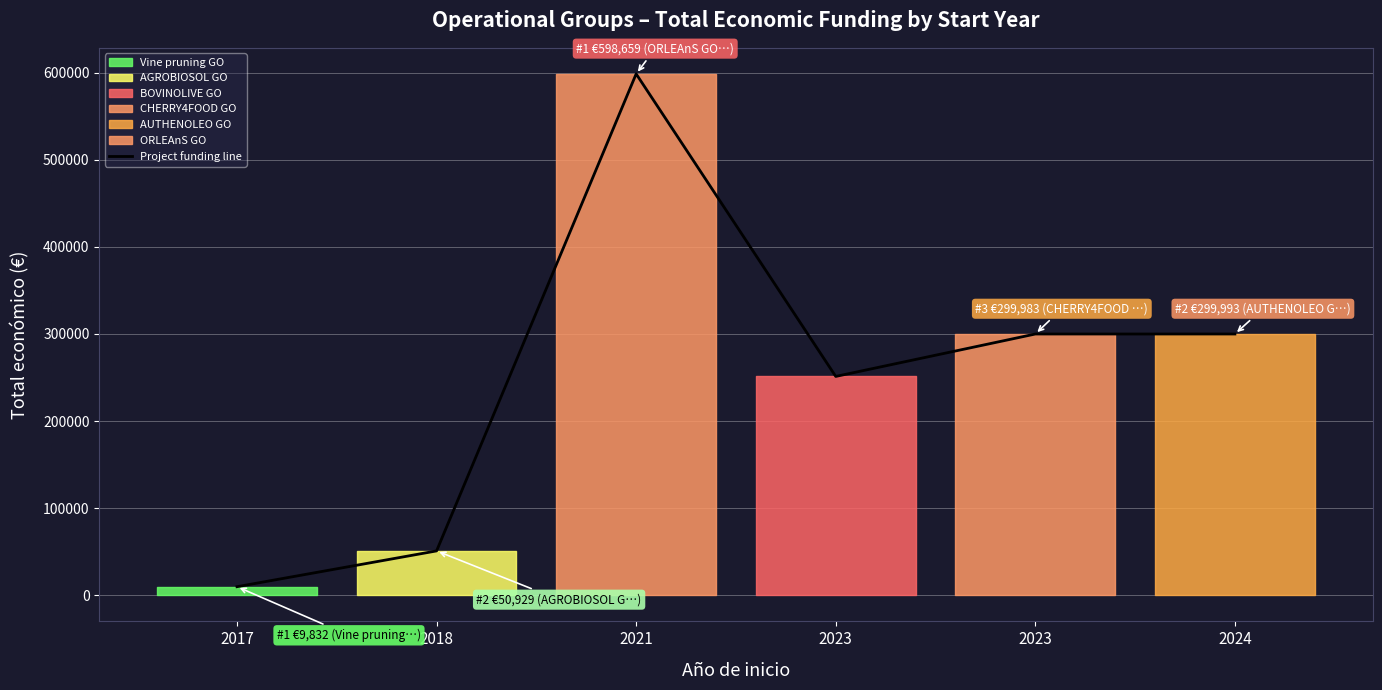

The chart shows a value of 76249 at 2023. True or false?

False